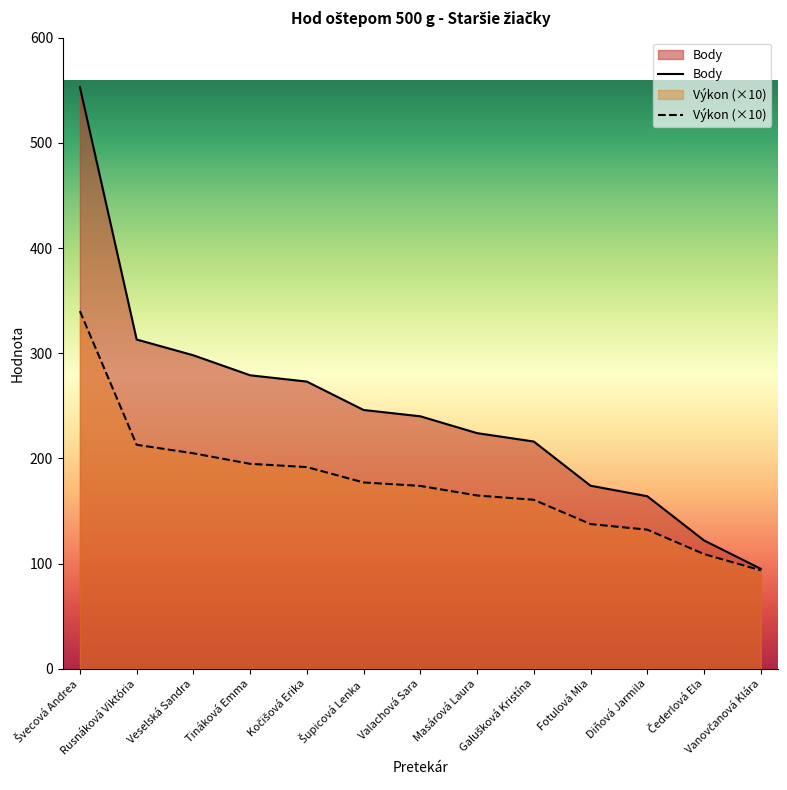

At how many categories does at least one series exceed 99?

12